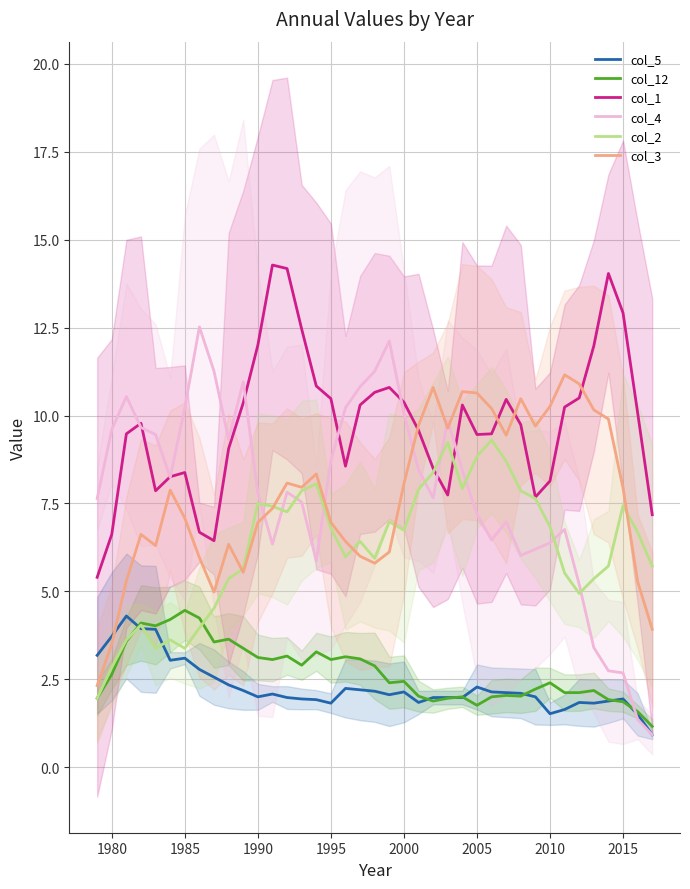

What is the highest value of the col_5 series?

4.3